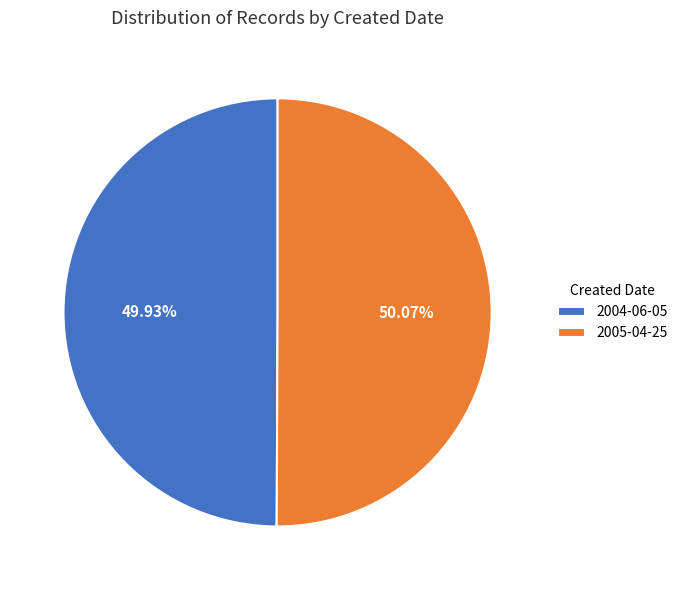

To the nearest percent, what portion does 2005-04-25 represent?

50%